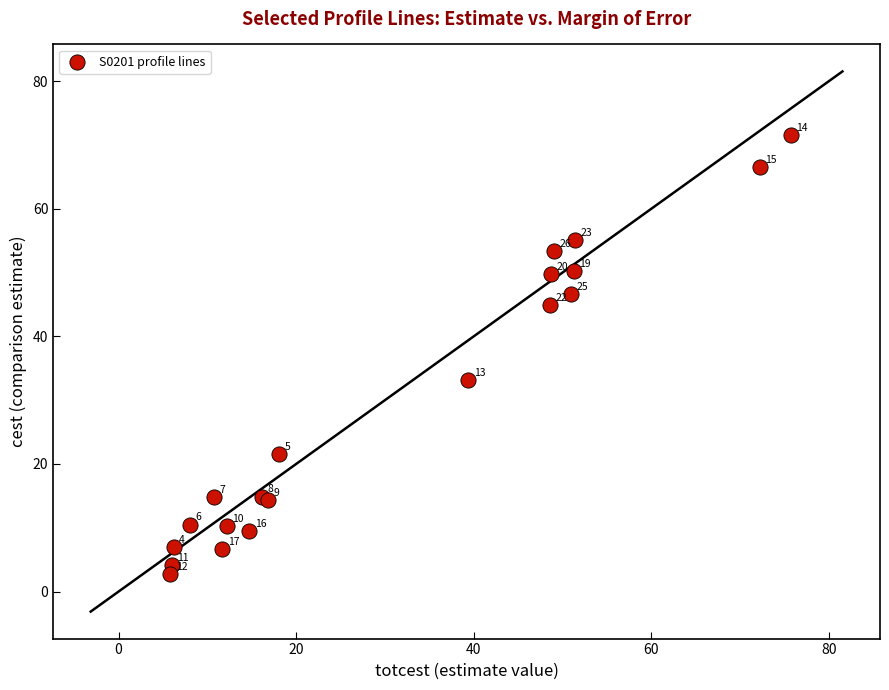

What Y value in the scatter plot is closest to 37?

33.2